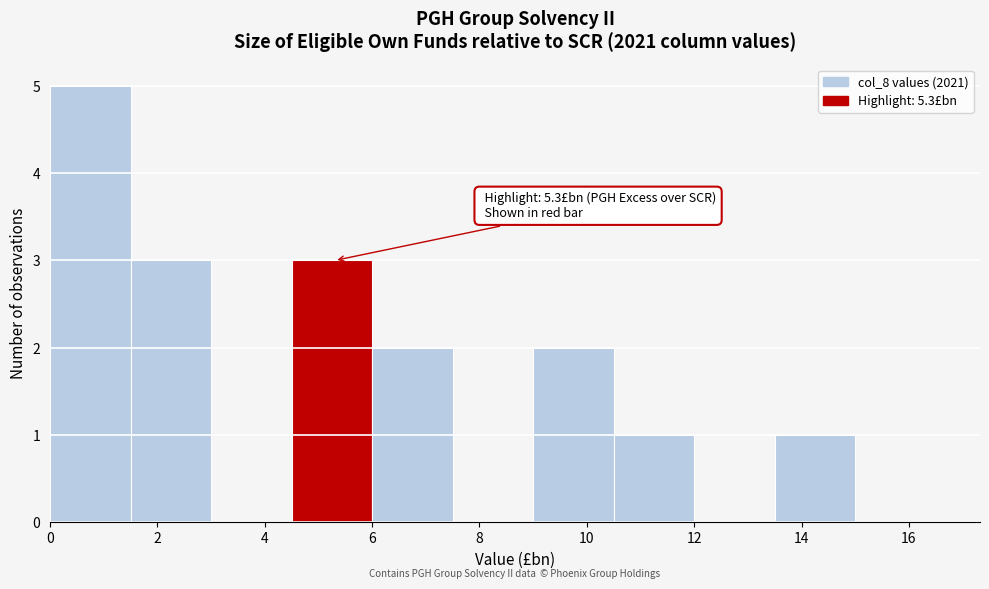

Over which range of the x-axis is the bar tallest?

0.0 to 1.5